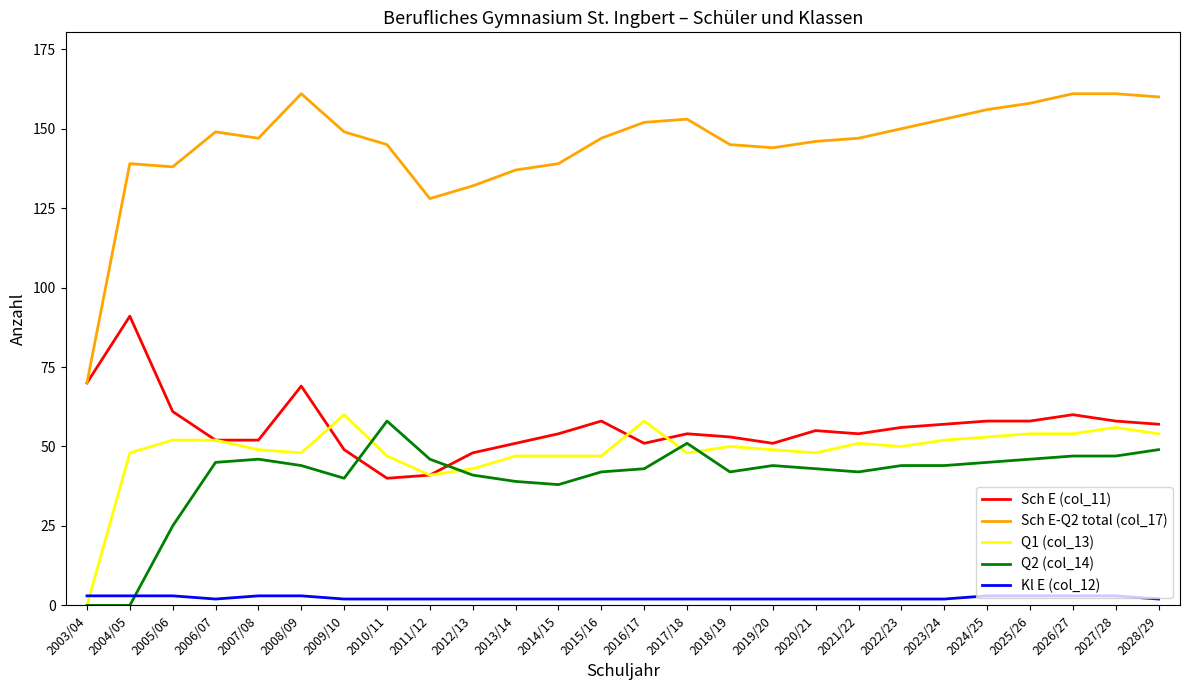

Reading left to right, list all the values displayed in this chart.

Sch E (col_11): 2003/04=70	2004/05=91	2005/06=61	2006/07=52	2007/08=52	2008/09=69	2009/10=49	2010/11=40	2011/12=41	2012/13=48	2013/14=51	2014/15=54	2015/16=58	2016/17=51	2017/18=54	2018/19=53	2019/20=51	2020/21=55	2021/22=54	2022/23=56	2023/24=57	2024/25=58	2025/26=58	2026/27=60	2027/28=58	2028/29=57
Sch E-Q2 total (col_17): 2003/04=70	2004/05=139	2005/06=138	2006/07=149	2007/08=147	2008/09=161	2009/10=149	2010/11=145	2011/12=128	2012/13=132	2013/14=137	2014/15=139	2015/16=147	2016/17=152	2017/18=153	2018/19=145	2019/20=144	2020/21=146	2021/22=147	2022/23=150	2023/24=153	2024/25=156	2025/26=158	2026/27=161	2027/28=161	2028/29=160
Q1 (col_13): 2003/04=0	2004/05=48	2005/06=52	2006/07=52	2007/08=49	2008/09=48	2009/10=60	2010/11=47	2011/12=41	2012/13=43	2013/14=47	2014/15=47	2015/16=47	2016/17=58	2017/18=48	2018/19=50	2019/20=49	2020/21=48	2021/22=51	2022/23=50	2023/24=52	2024/25=53	2025/26=54	2026/27=54	2027/28=56	2028/29=54
Q2 (col_14): 2003/04=0	2004/05=0	2005/06=25	2006/07=45	2007/08=46	2008/09=44	2009/10=40	2010/11=58	2011/12=46	2012/13=41	2013/14=39	2014/15=38	2015/16=42	2016/17=43	2017/18=51	2018/19=42	2019/20=44	2020/21=43	2021/22=42	2022/23=44	2023/24=44	2024/25=45	2025/26=46	2026/27=47	2027/28=47	2028/29=49
Kl E (col_12): 2003/04=3	2004/05=3	2005/06=3	2006/07=2	2007/08=3	2008/09=3	2009/10=2	2010/11=2	2011/12=2	2012/13=2	2013/14=2	2014/15=2	2015/16=2	2016/17=2	2017/18=2	2018/19=2	2019/20=2	2020/21=2	2021/22=2	2022/23=2	2023/24=2	2024/25=3	2025/26=3	2026/27=3	2027/28=3	2028/29=2